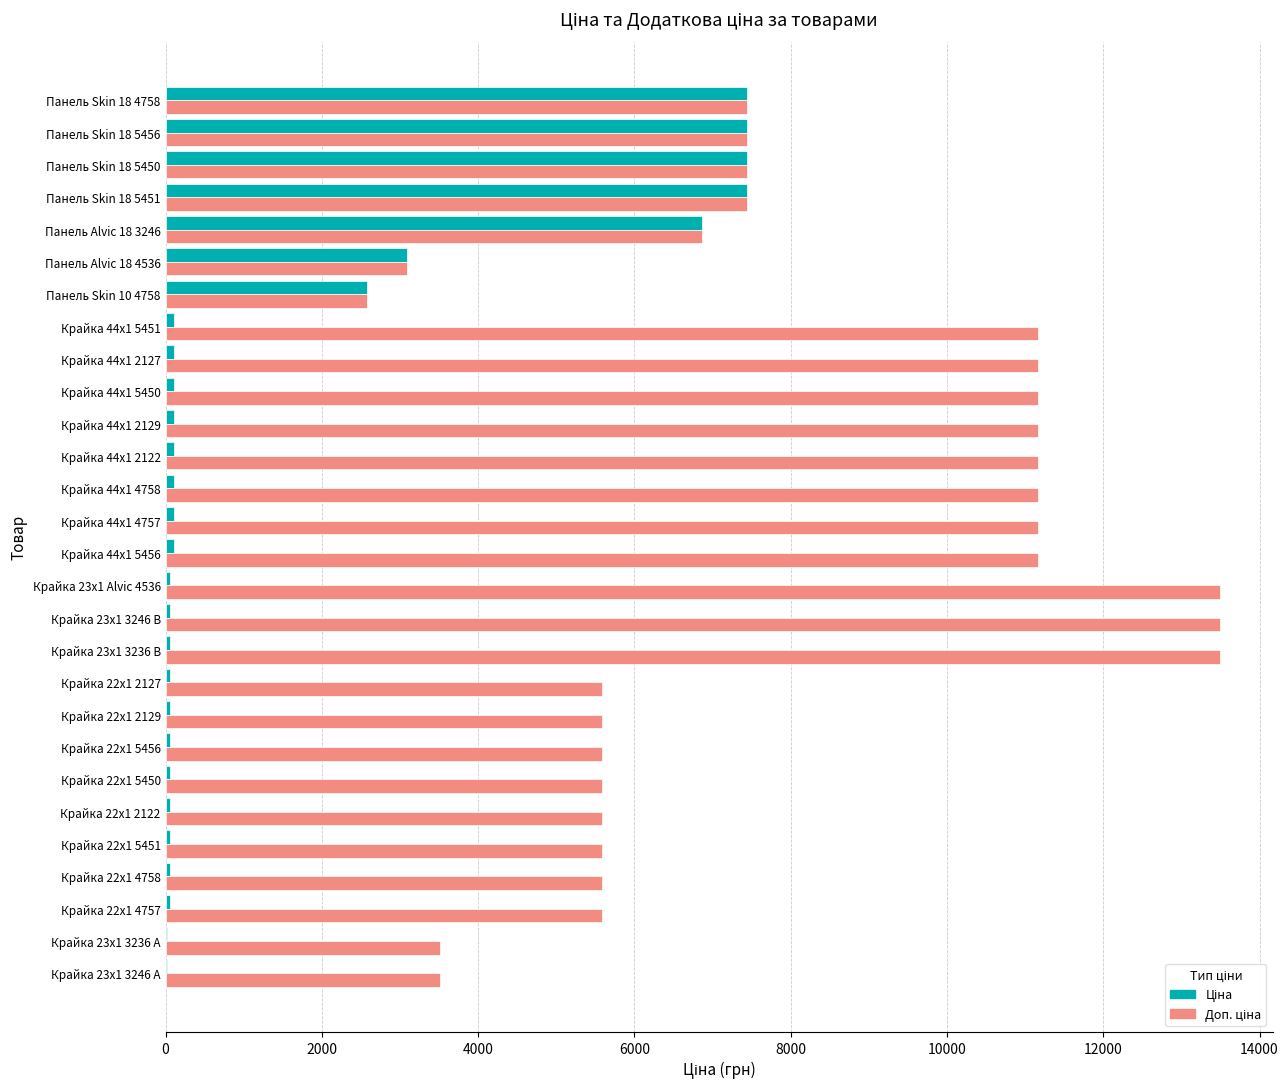

What is the total value across all series at Панель Skin 18 4758?

14872.3